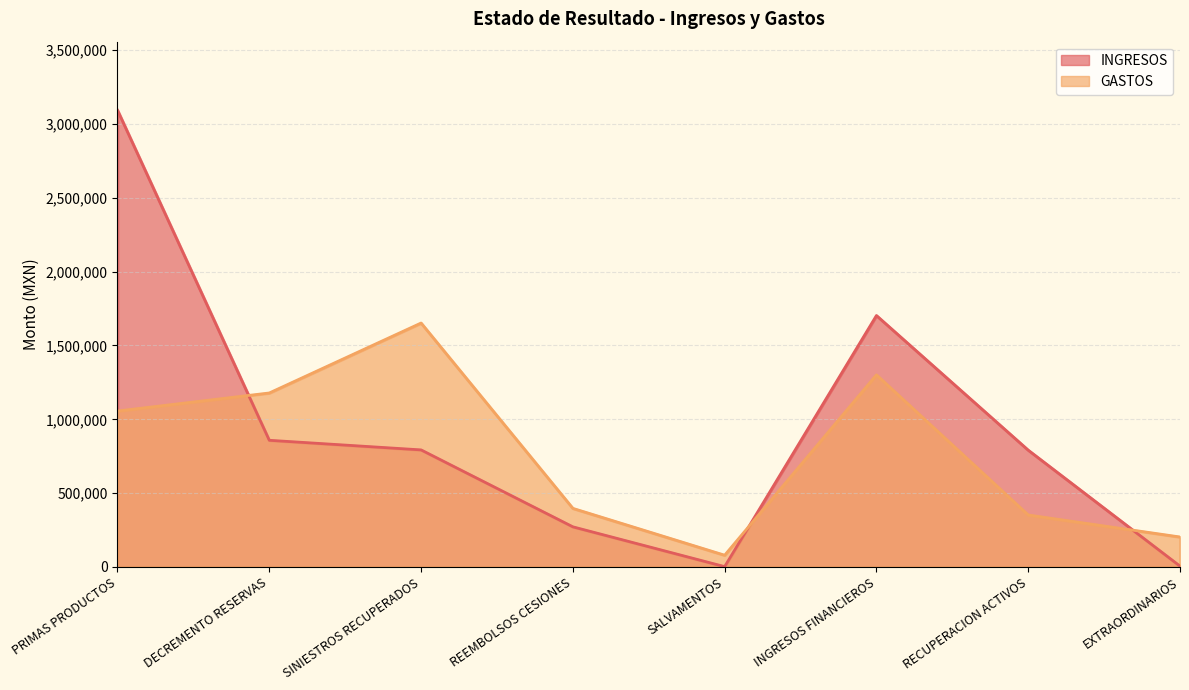

What is the label of the 4th point from the right?

SALVAMENTOS